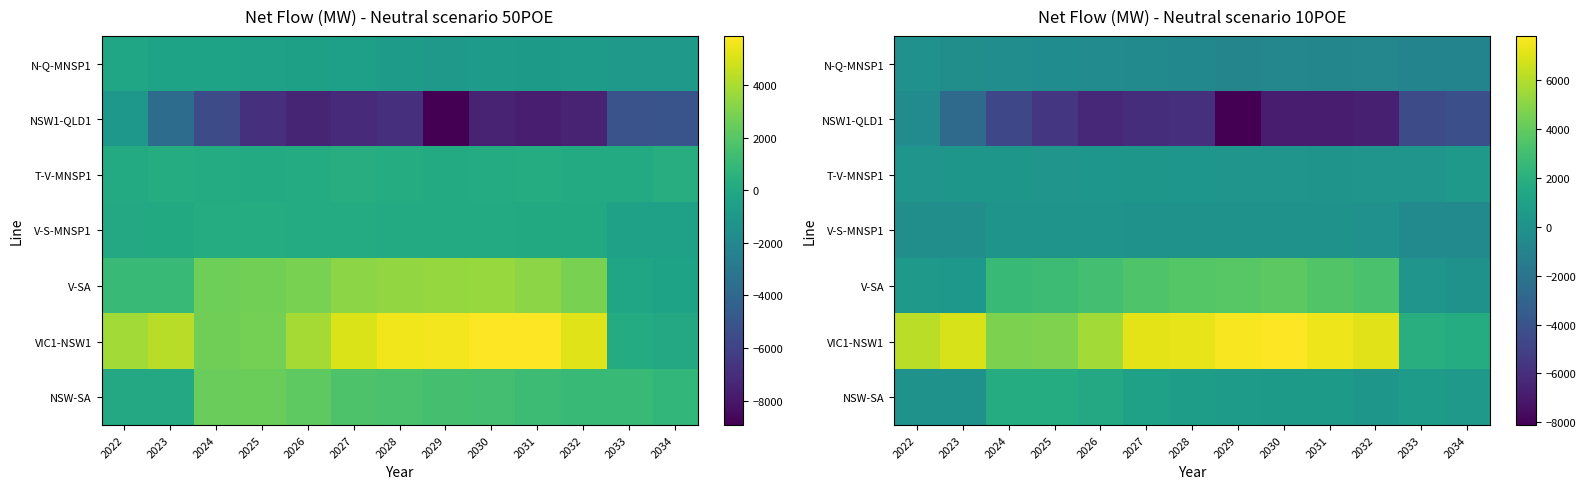

What is the sum of the V-SA values at 2027 and 2028?

6998.9